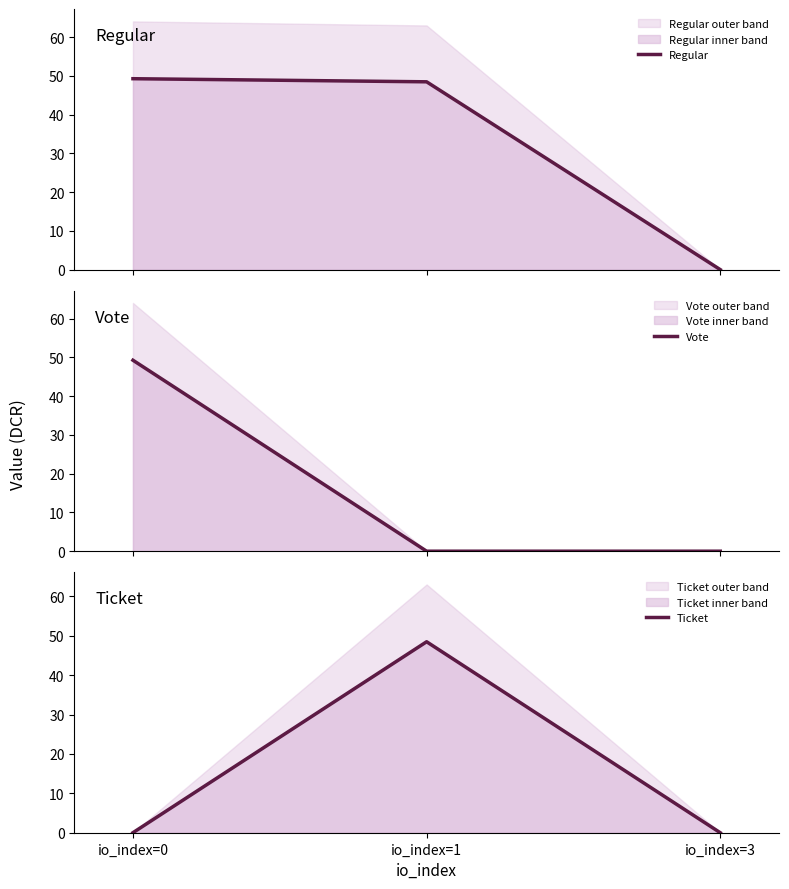

Rank the series at io_index=1 from lowest to highest value.

Vote, Regular, Ticket